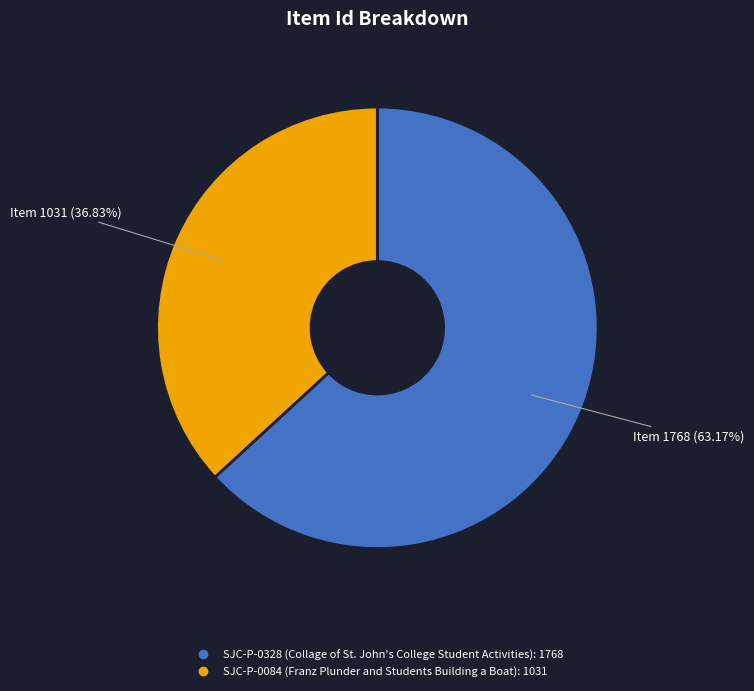

True or false: SJC-P-0084 (Franz Plunder and Students Building a Boat) accounts for 37% of the total.

True